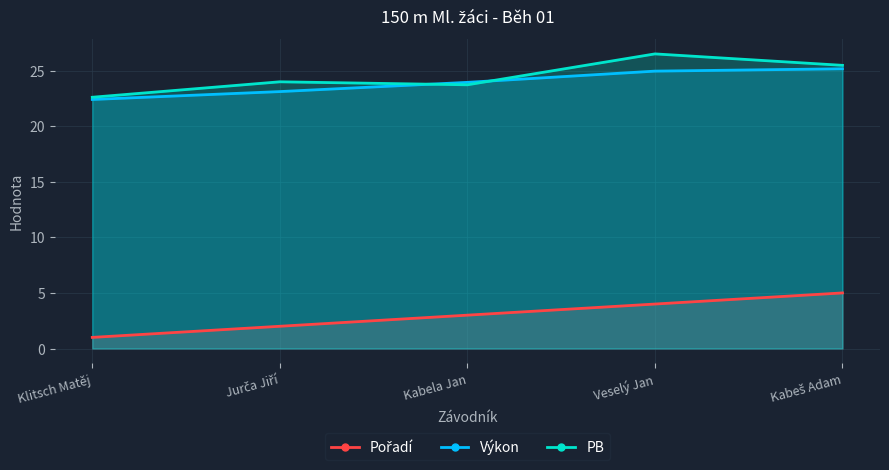

Where do PB and Výkon first cross each other?

Jurča Jiří and Kabela Jan